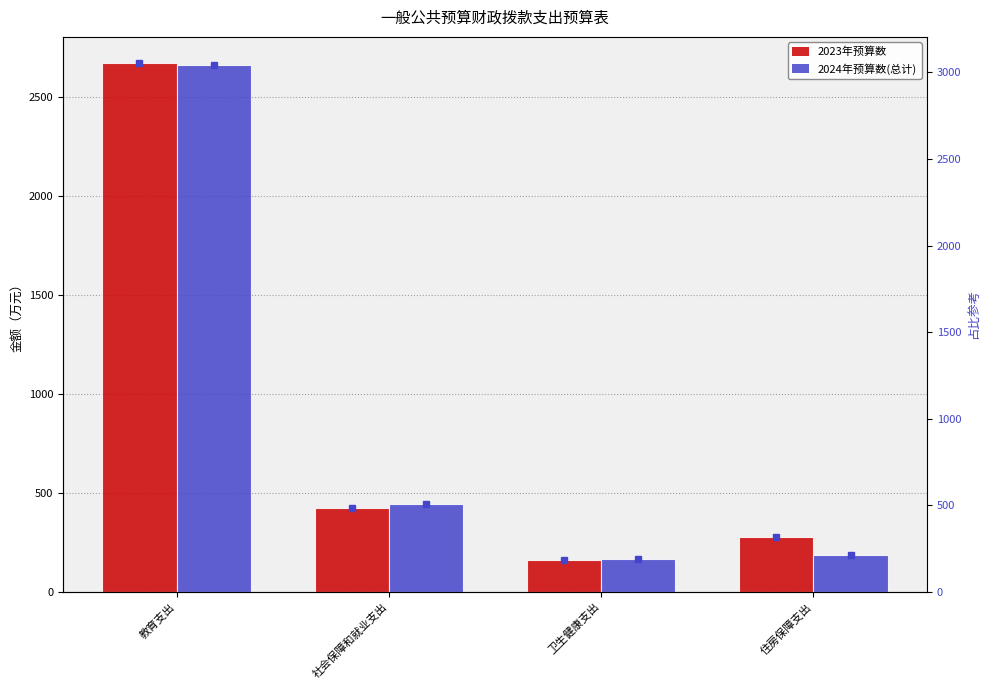

Where is 2023年预算数 nearest to the value 1416?

社会保障和就业支出